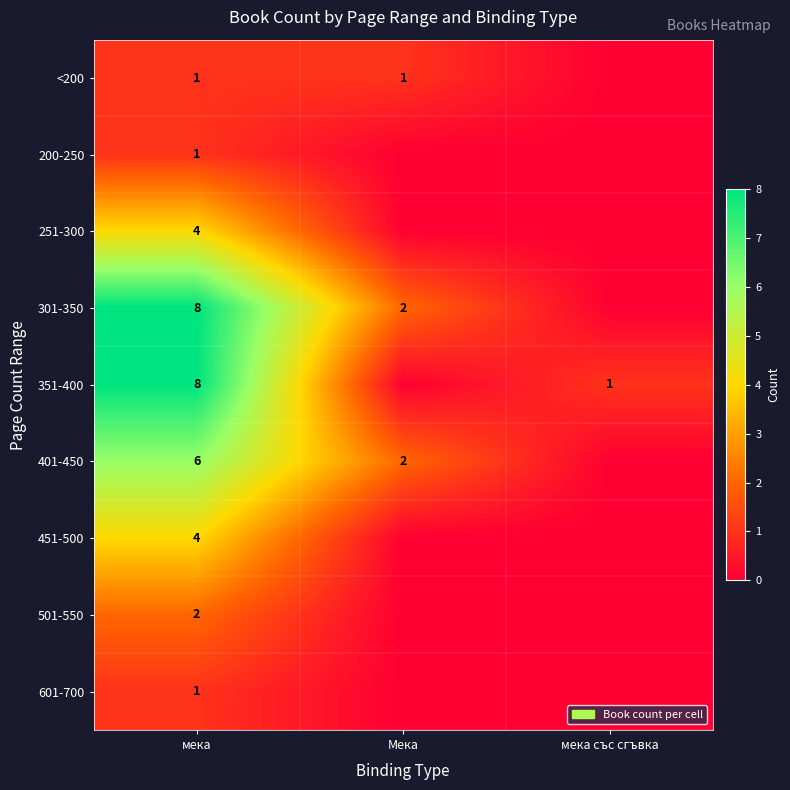

What is the total value across all series at мека?

35